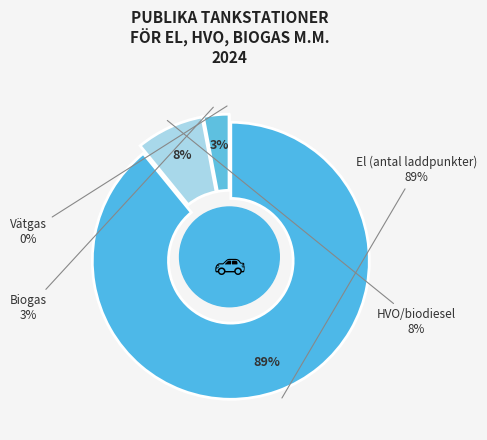

How many segments does this pie chart have?

4